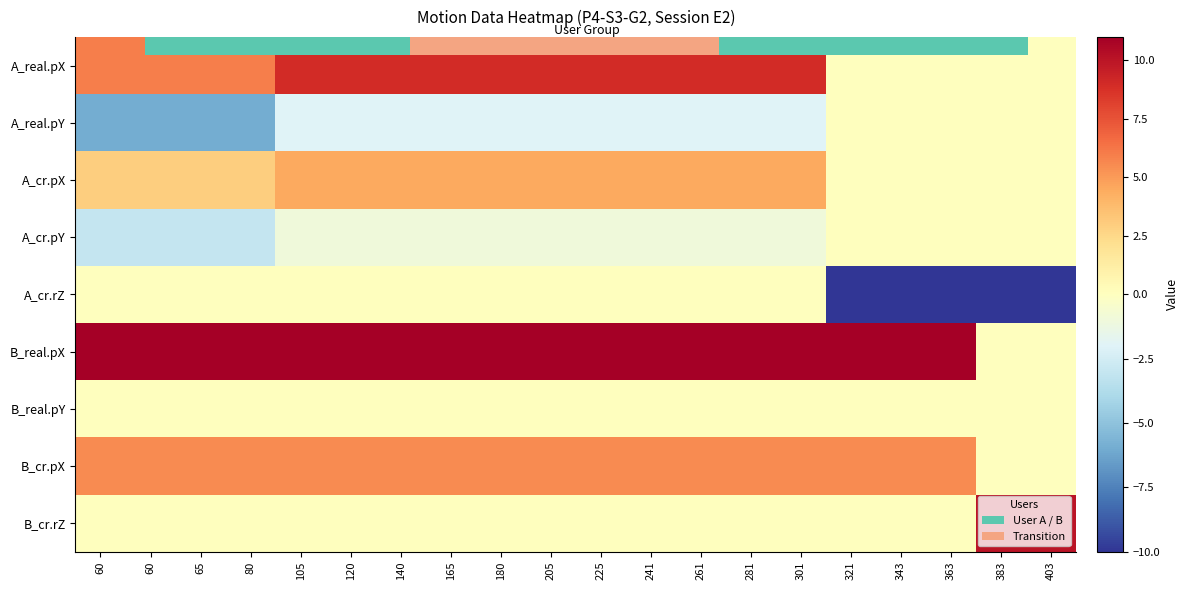

What is the spread (max minus min) of values at 321?

21.0